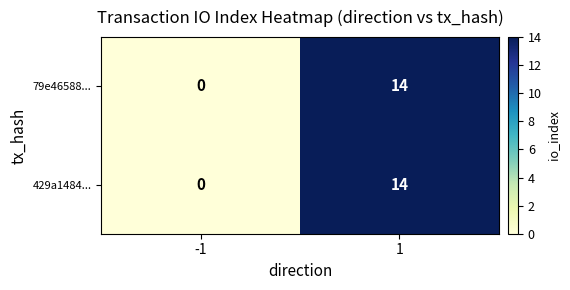

True or false: 79e46588... has a value of 22 at 1.

False